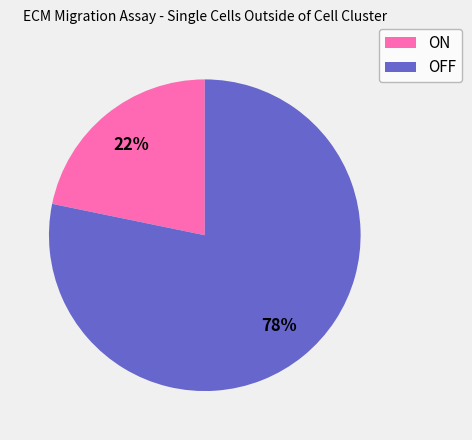

Rank the categories by value from lowest to highest.

ON, OFF